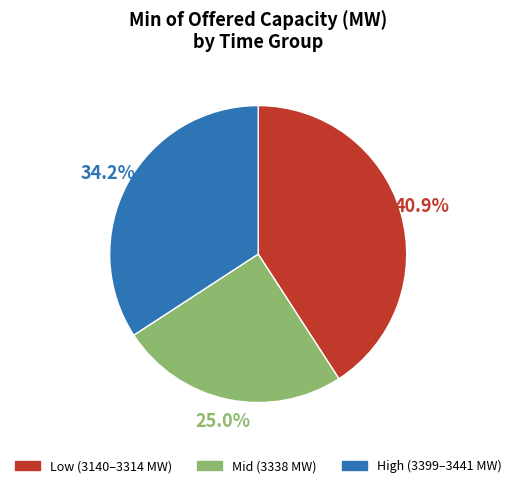

Is there a majority slice in this chart?

No